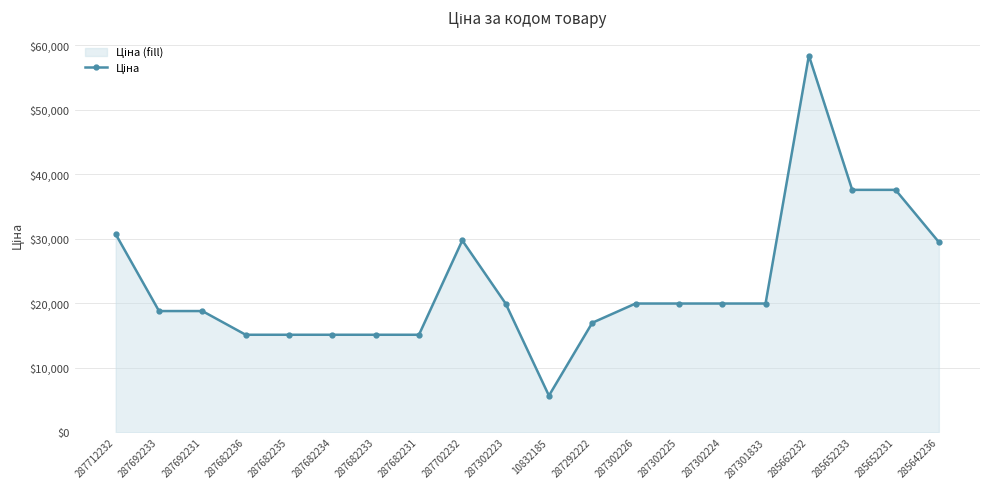

What is the ratio of the value at 287302224 to the value at 287302226?

1.0